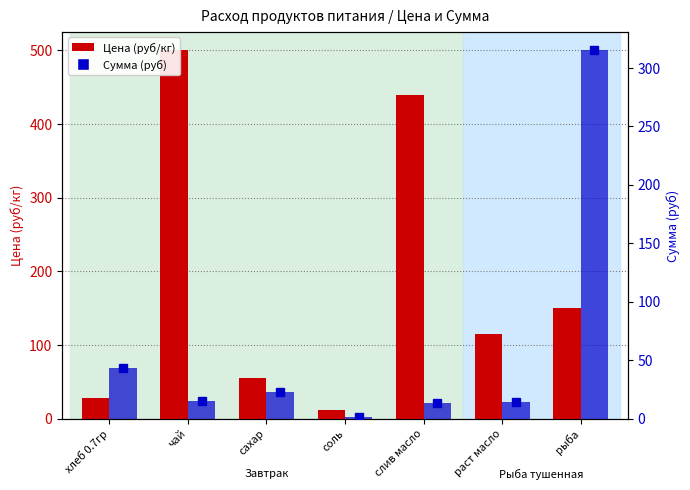

What is the minimum value shown in the chart?

1.1